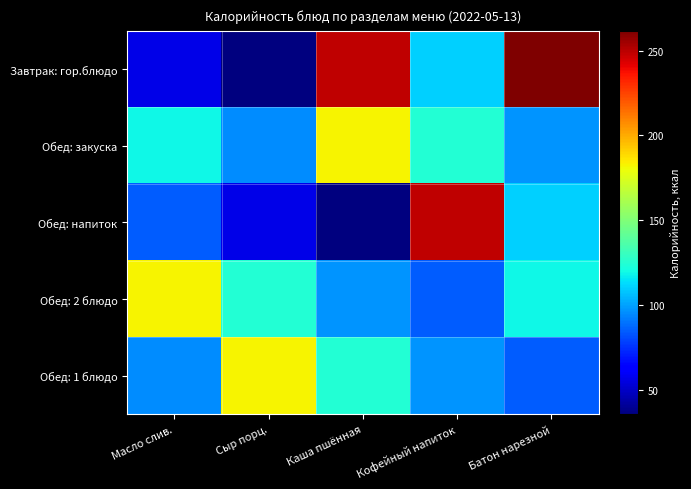

Reading right to left, list all the values displayed in this chart.

Завтрак: гор.блюдо: Батон нарезной=261.7	Кофейный напиток=110.5	Каша пшённая=248.6	Сыр порц.=35.6	Масло слив.=56.5
Обед: закуска: Батон нарезной=97.4	Кофейный напиток=124.1	Каша пшённая=182.7	Сыр порц.=95.5	Масло слив.=119.2
Обед: напиток: Батон нарезной=110.5	Кофейный напиток=248.6	Каша пшённая=35.6	Сыр порц.=56.5	Масло слив.=84.6
Обед: 2 блюдо: Батон нарезной=119.2	Кофейный напиток=84.6	Каша пшённая=97.4	Сыр порц.=124.1	Масло слив.=182.7
Обед: 1 блюдо: Батон нарезной=84.6	Кофейный напиток=97.4	Каша пшённая=124.1	Сыр порц.=182.7	Масло слив.=95.5